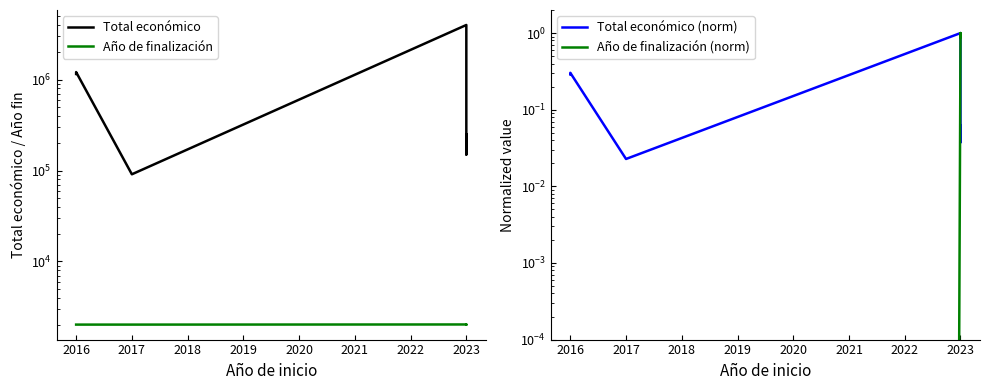

At which label does Total económico reach its minimum?

2017